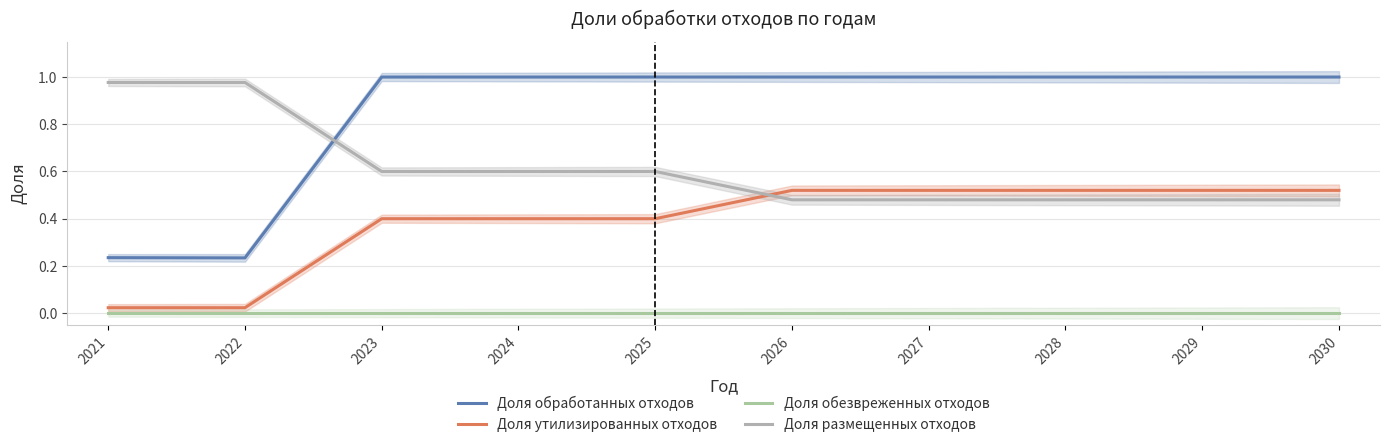

Which has a higher value, 2028 or 2021?

2028